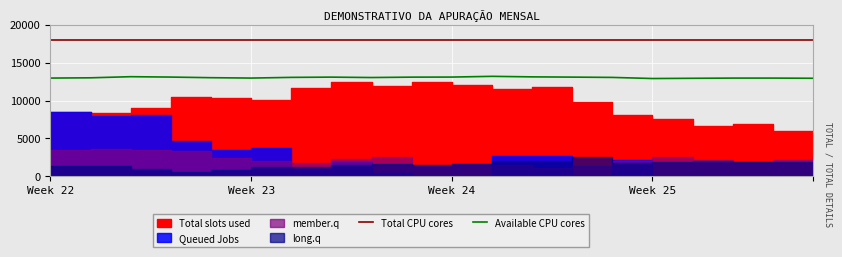

In Available CPU cores, how many points are higher than both neighbors (excluding endpoints)?

4